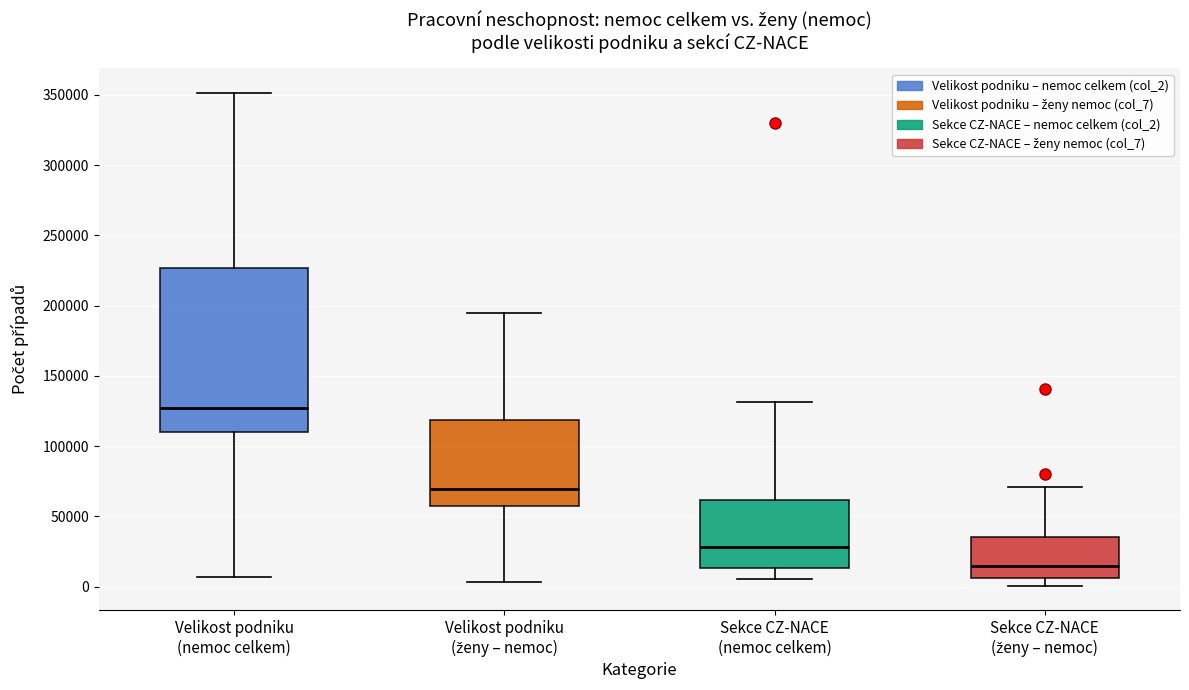

Reading left to right, read every box against the y-axis: the position of its median line, the range the box covers, and the ends of its whiskers. The values are not printed on the chart, so give them approximately, as read against the axis.

Velikost podniku (nemoc celkem): median 125000, box 110000 to 225000, whiskers 5000 to 350000
Velikost podniku (ženy – nemoc): median 70000, box 55000 to 120000, whiskers 5000 to 195000
Sekce CZ-NACE (nemoc celkem): median 30000, box 15000 to 60000, whiskers 5000 to 130000
Sekce CZ-NACE (ženy – nemoc): median 15000, box 5000 to 35000, whiskers 0 to 70000